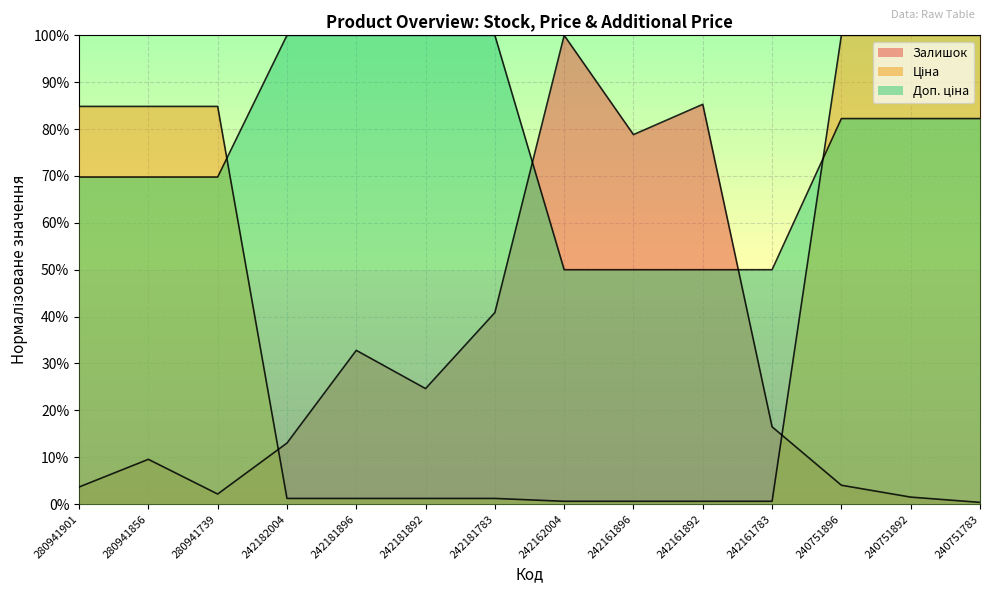

Rank the series by their average value, from highest to lowest.

Доп. ціна, Ціна, Залишок